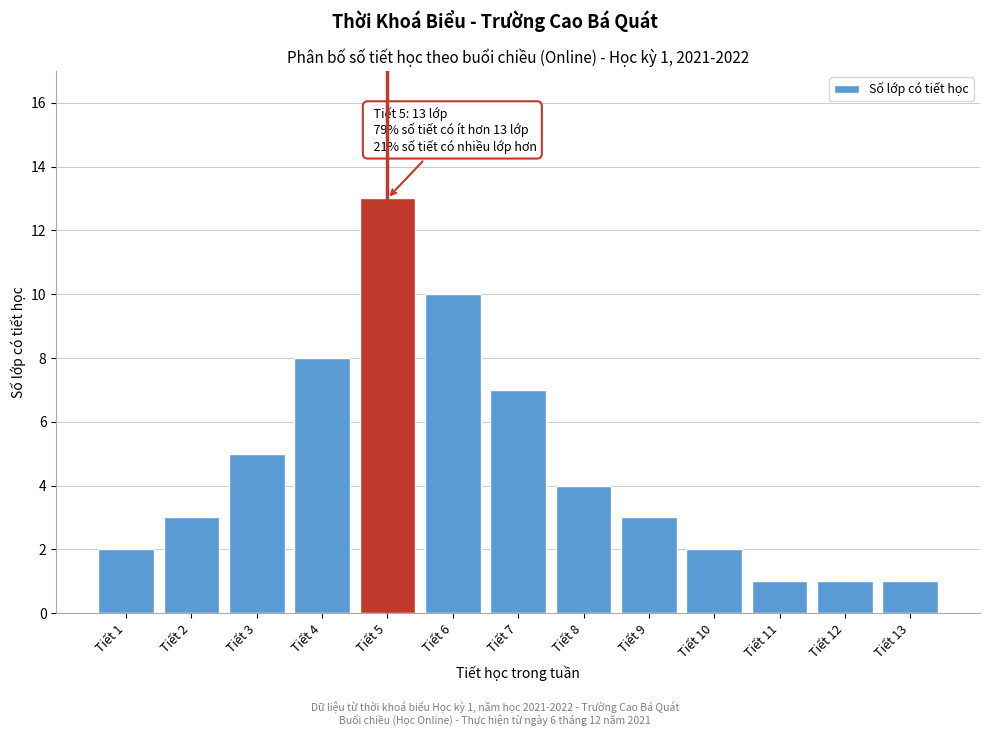

Reading left to right, extract all data points from this chart.

Tiết 1=2	Tiết 2=3	Tiết 3=5	Tiết 4=8	Tiết 5=13	Tiết 6=10	Tiết 7=7	Tiết 8=4	Tiết 9=3	Tiết 10=2	Tiết 11=1	Tiết 12=1	Tiết 13=1